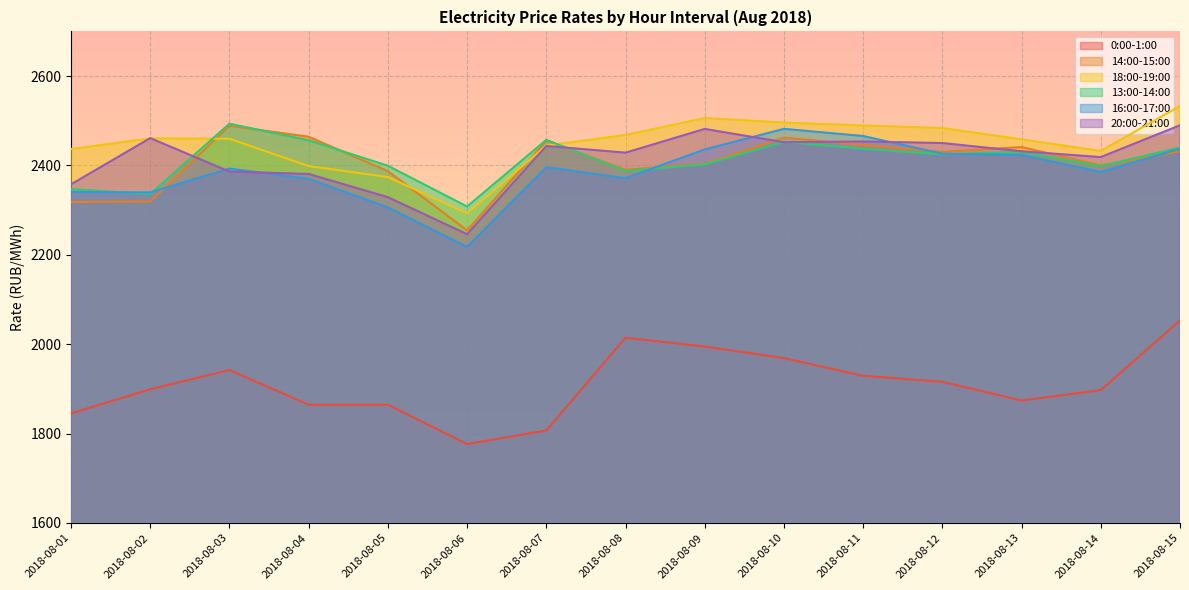

At how many categories does at least one series exceed 2490?

4